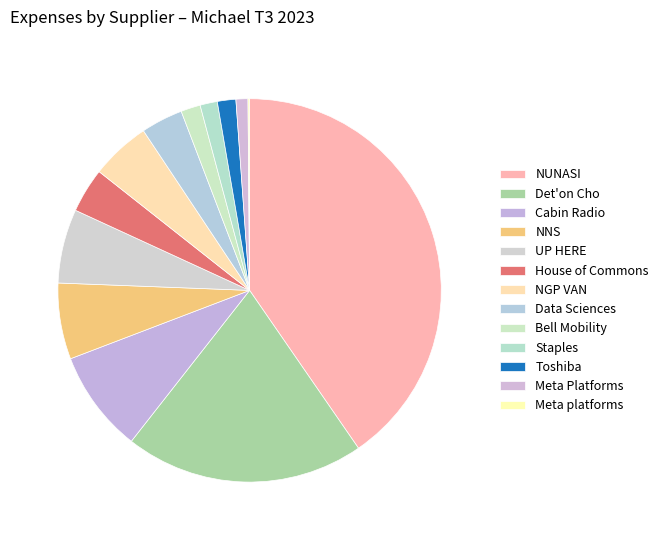

To the nearest percent, what is the average slice percentage?

8%